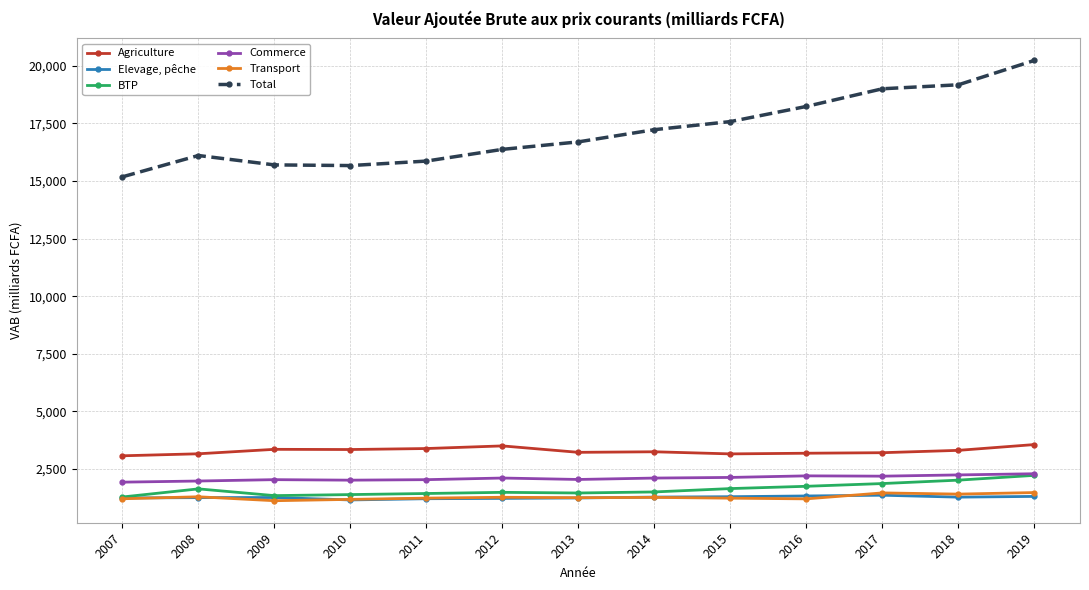

True or false: BTP and Total cross at least once.

False